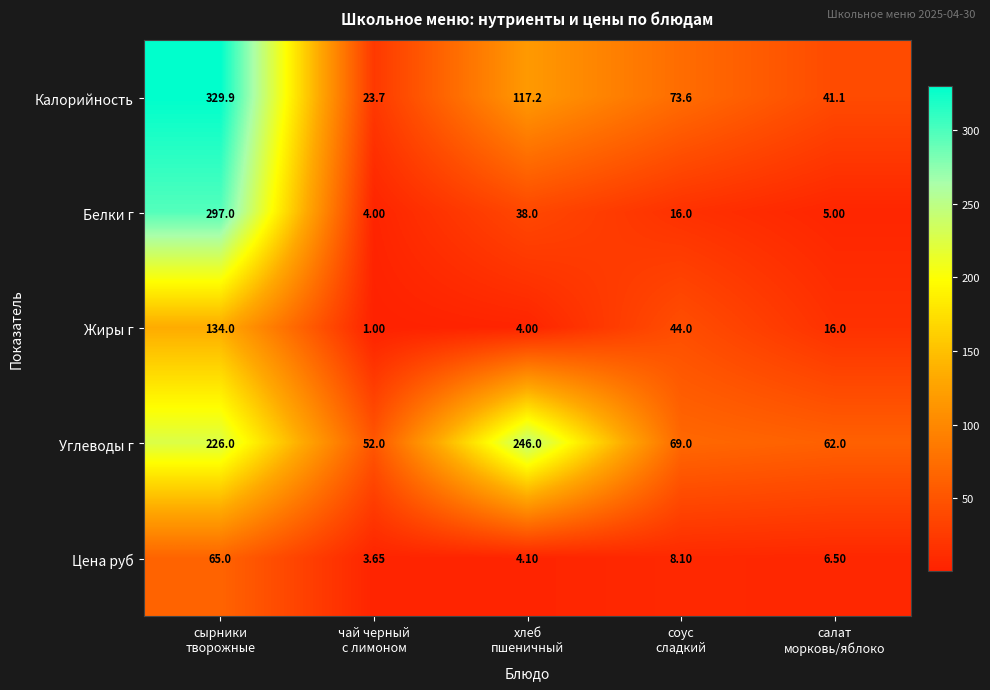

Which series has the largest total across all categories?

Углеводы г